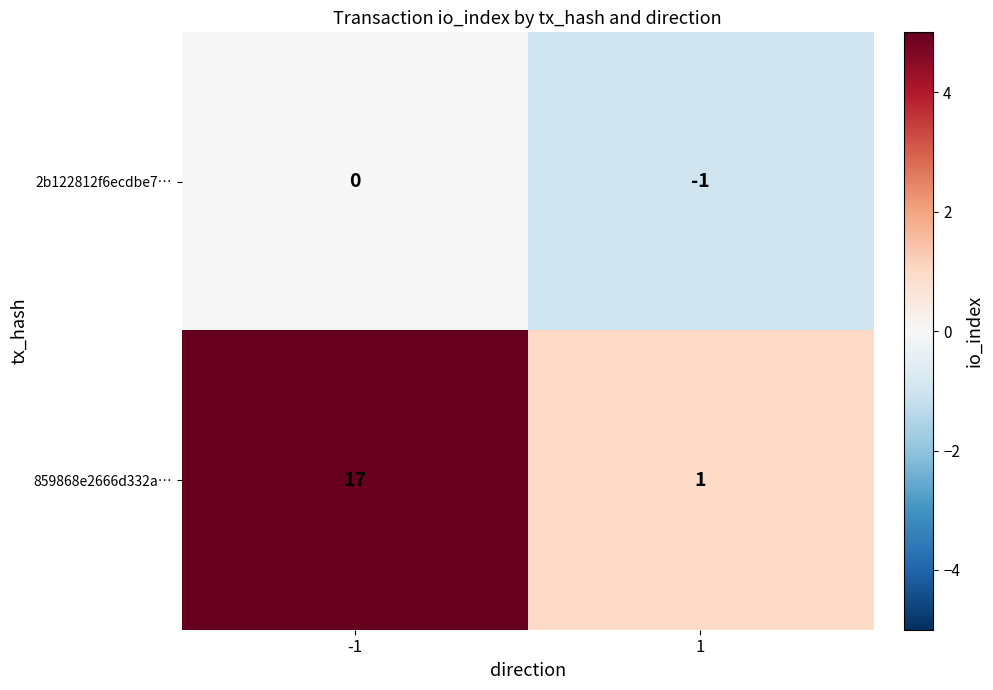

Reading left to right, extract all data points from this chart.

2b122812f6ecdbe7…: 0	-1
859868e2666d332a…: 17	1